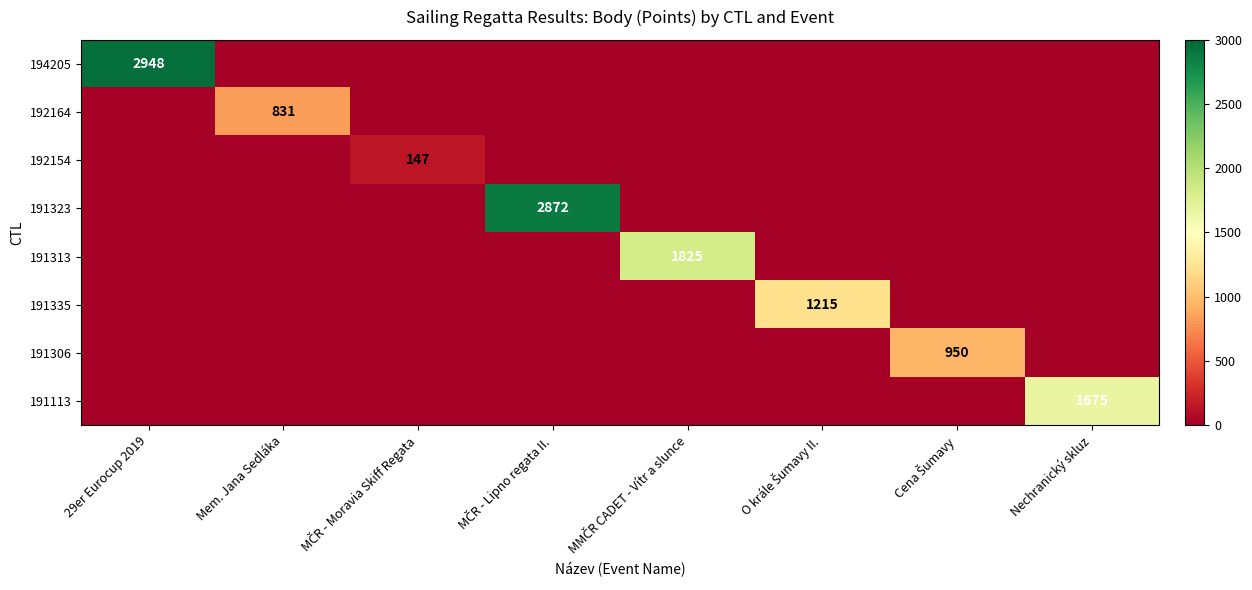

True or false: 191113 has a value of 1675 at Nechranický skluz.

True